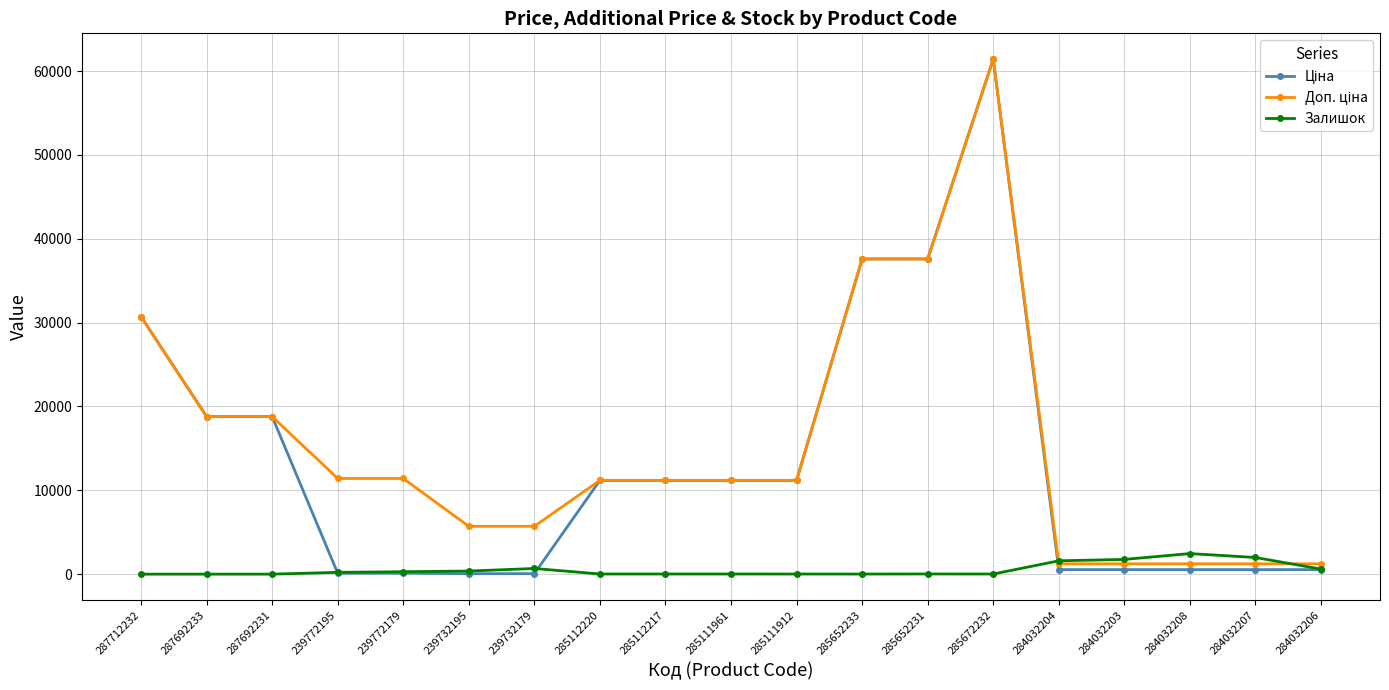

True or false: Залишок has more than 2 interior local peaks.

True